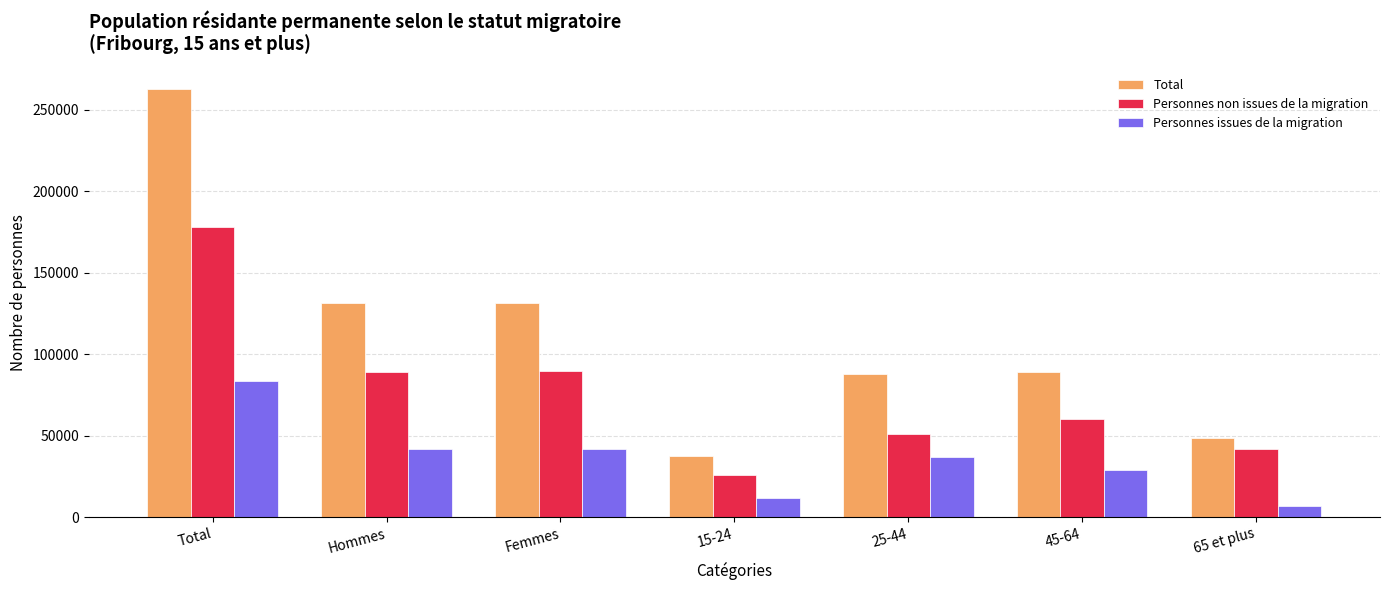

Is it true that Personnes non issues de la migration equals 96829 at 45-64?

False